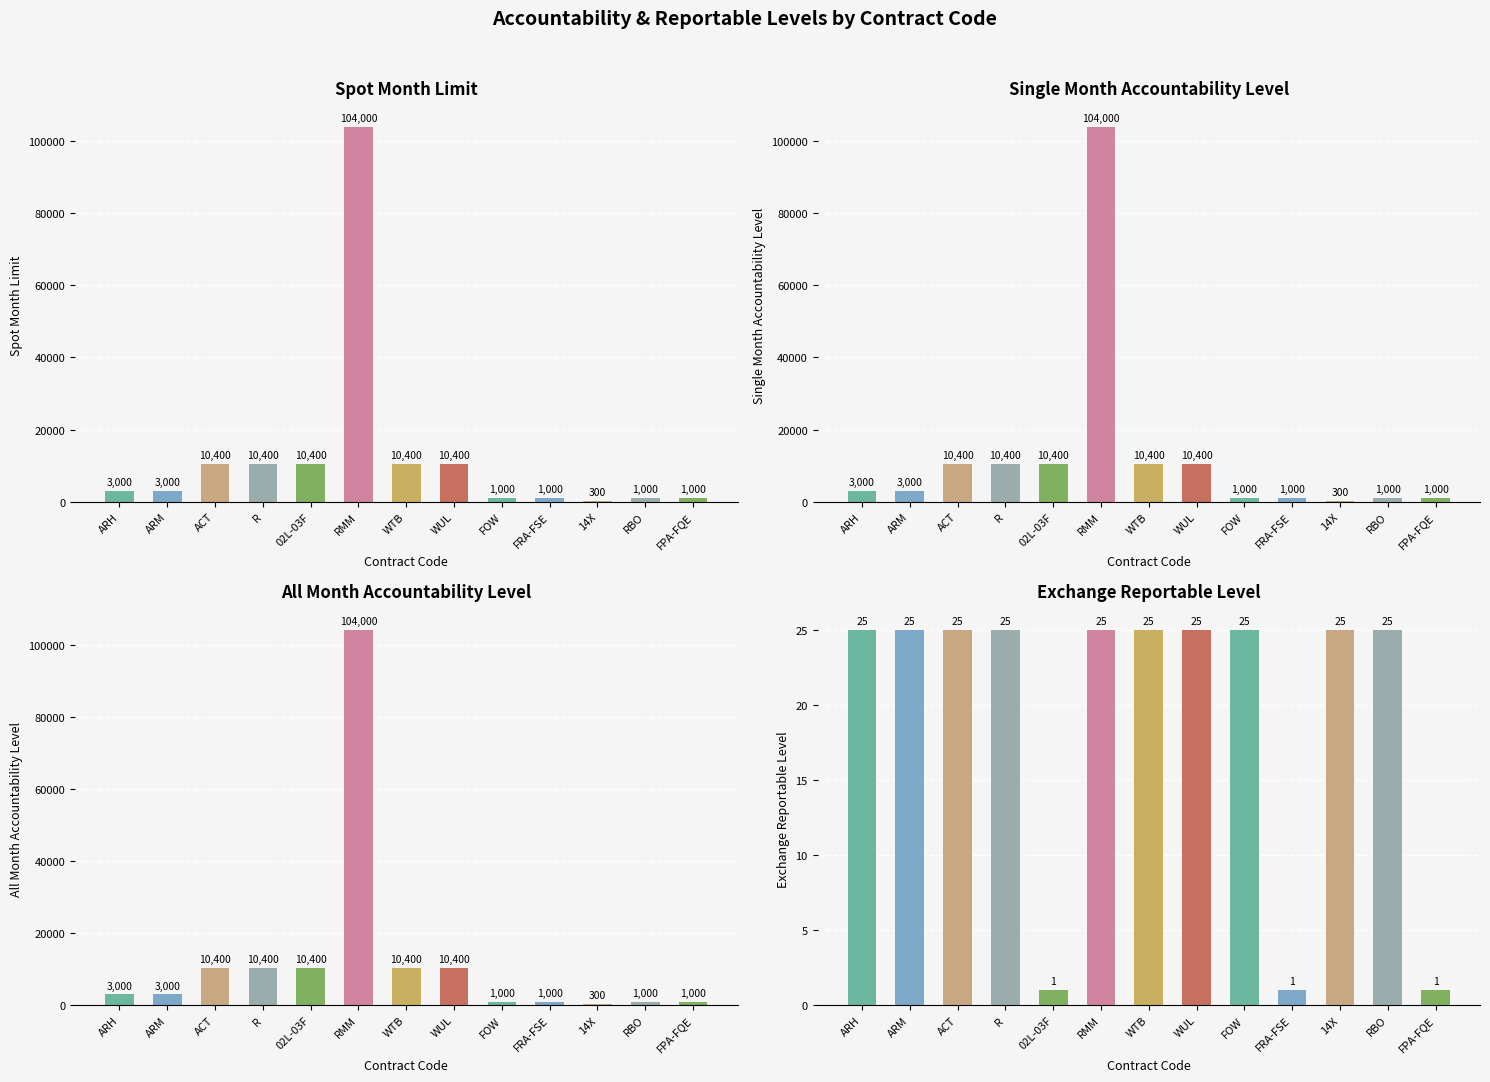

Reading right to left, extract all data points from this chart.

Spot Month Limit: 1000	1000	300	1000	1000	10400	10400	104000	10400	10400	10400	3000	3000
Single Month Accountability Level: 1000	1000	300	1000	1000	10400	10400	104000	10400	10400	10400	3000	3000
All Month Accountability Level: 1000	1000	300	1000	1000	10400	10400	104000	10400	10400	10400	3000	3000
Exchange Reportable Level: 1	25	25	1	25	25	25	25	1	25	25	25	25